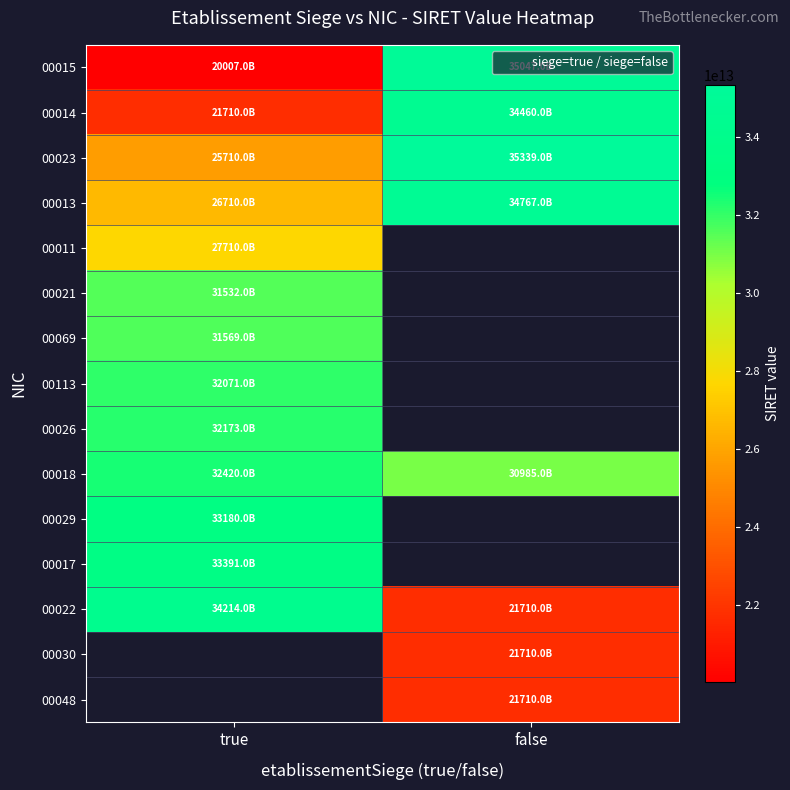

What is the difference between the highest and lowest values at true?

14206765000007.0